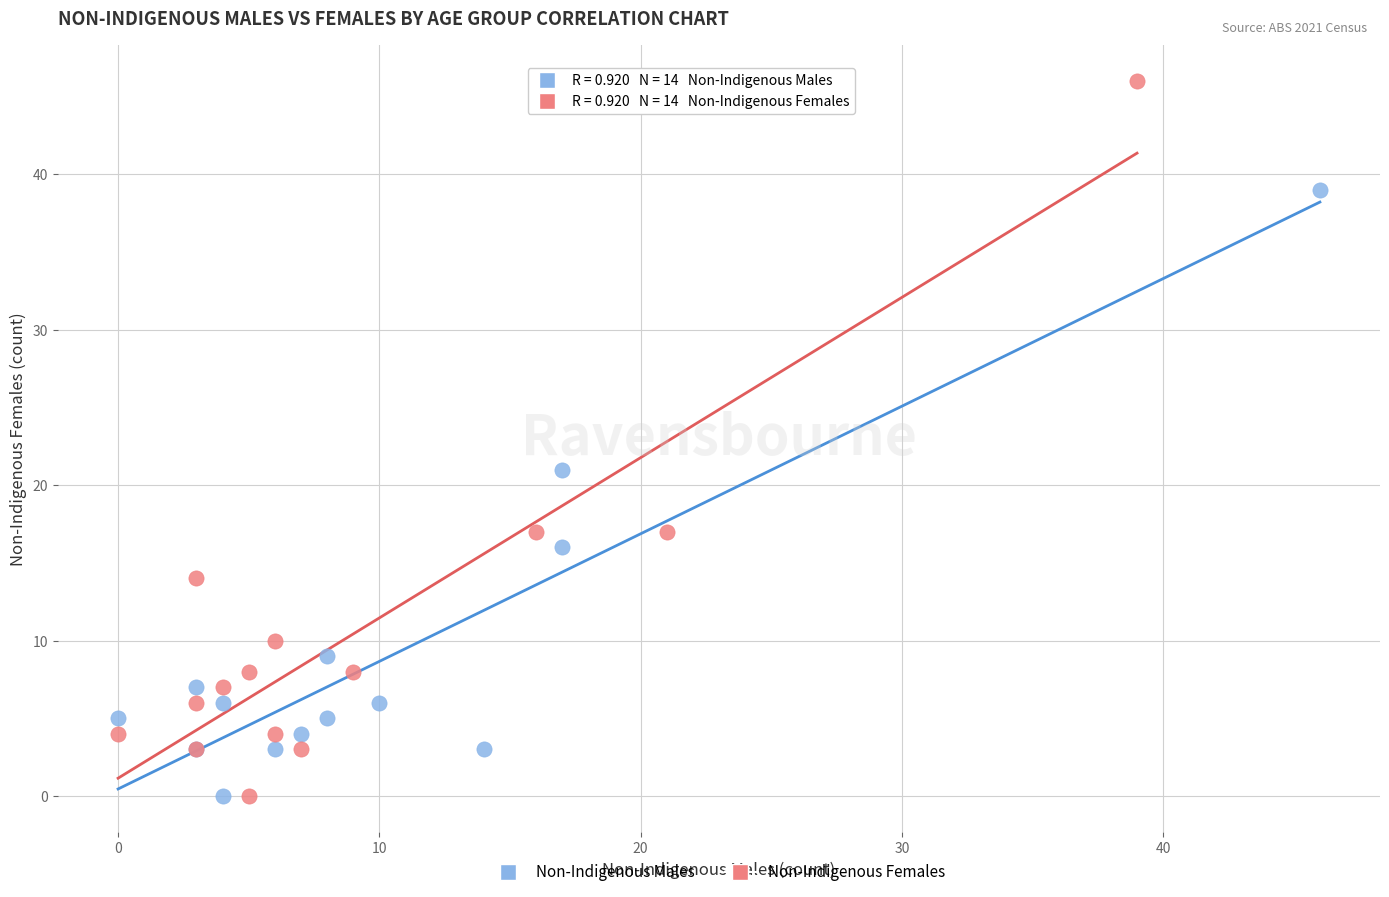

Which series reaches the maximum Y coordinate?

Non-Indigenous Females